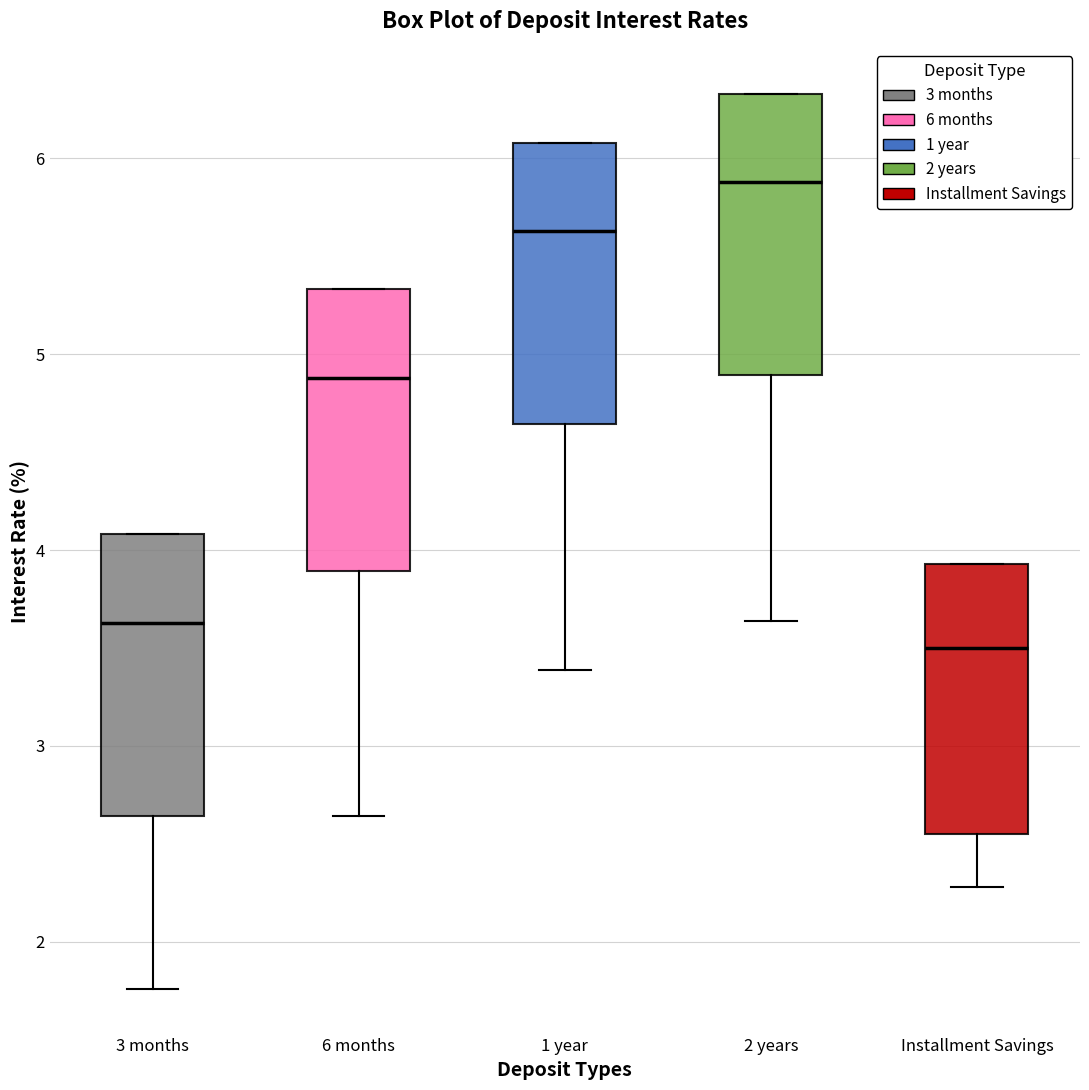

Where does the lower whisker of the box for 2 years end on the y-axis? The values are not printed on the chart, so give them approximately, as read against the axis.

3.6